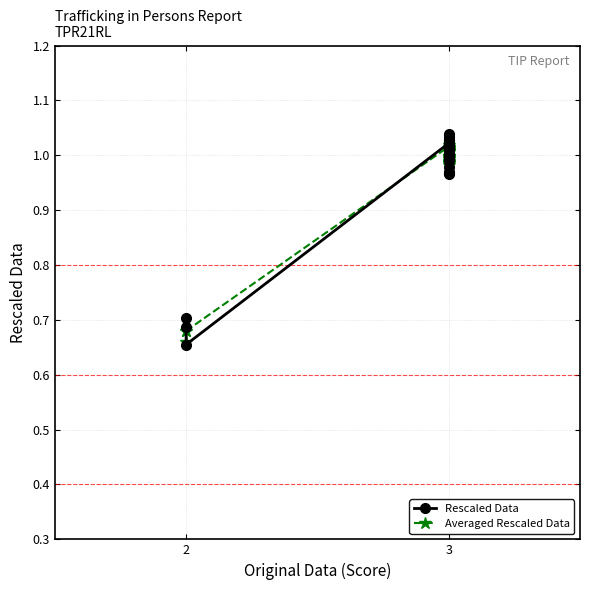

Is it true that Rescaled Data equals 0.7 at 2?

True